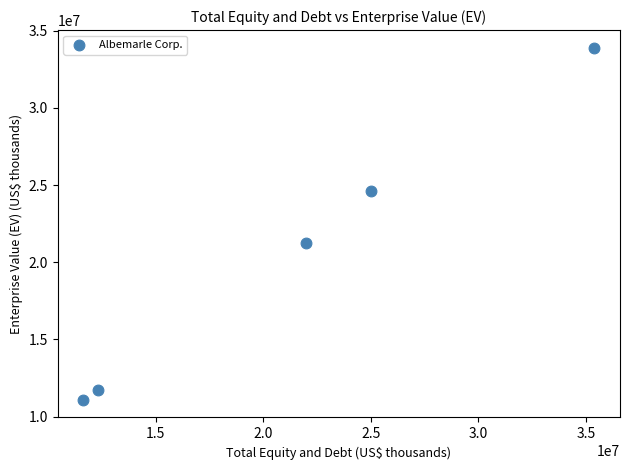

What Y value in the scatter plot is closest to 22489629?

21240189